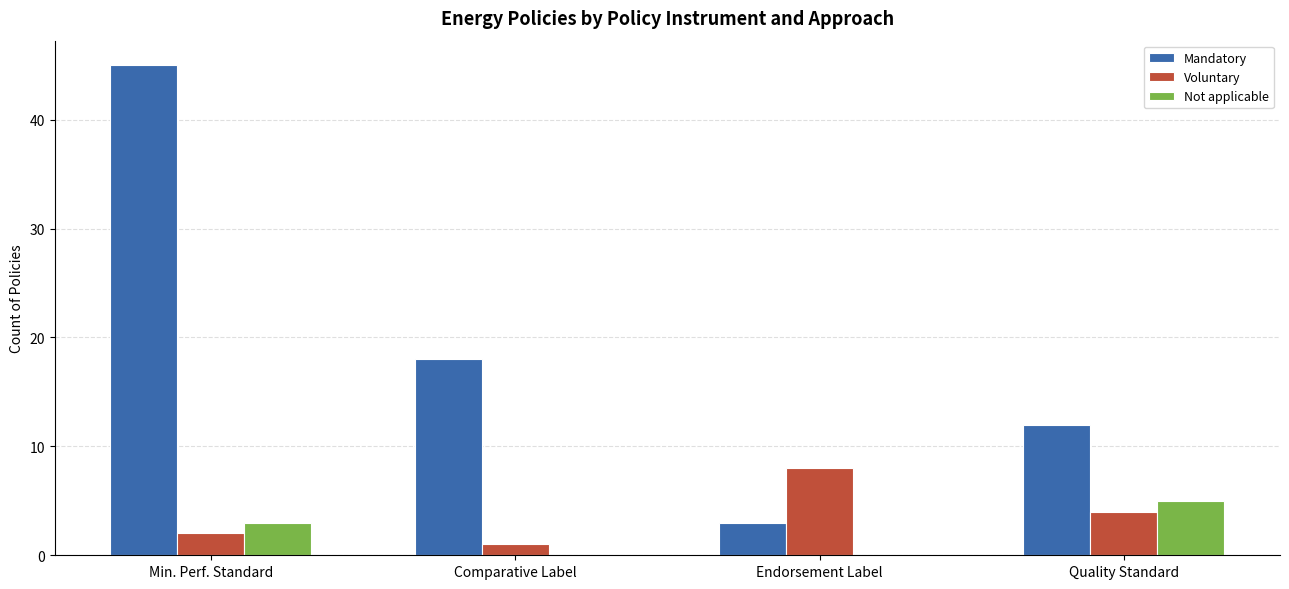

Is the value of Not applicable at Endorsement Label greater than the value of Mandatory at Endorsement Label?

No